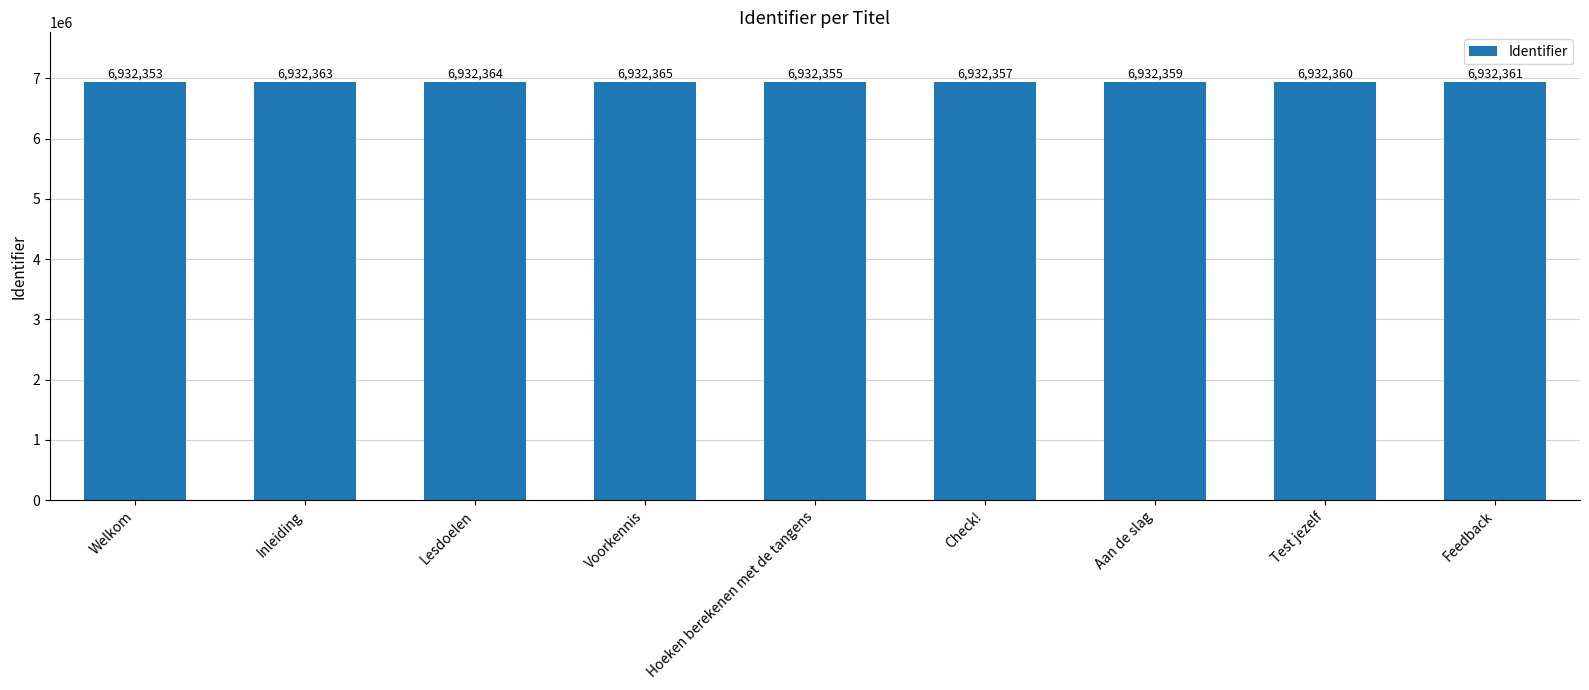

What is the average value?

6932360